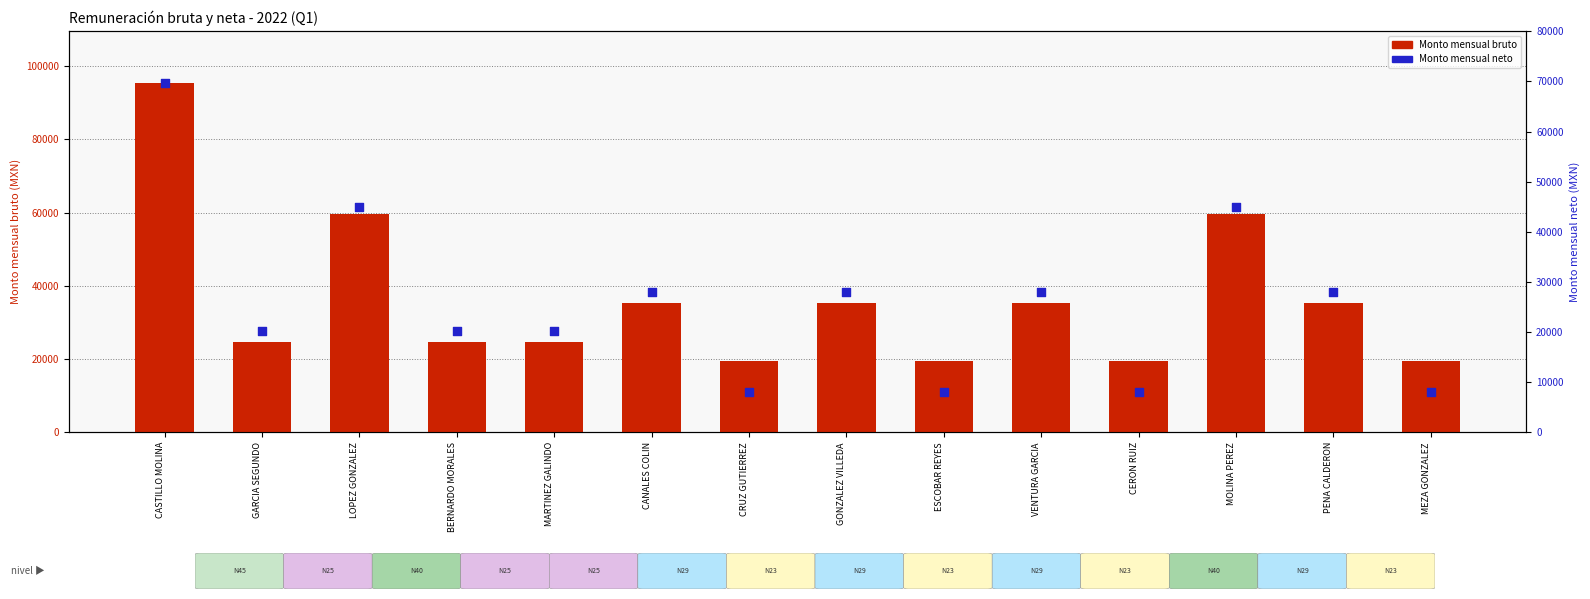

Which series has the largest total across all categories?

Monto mensual bruto